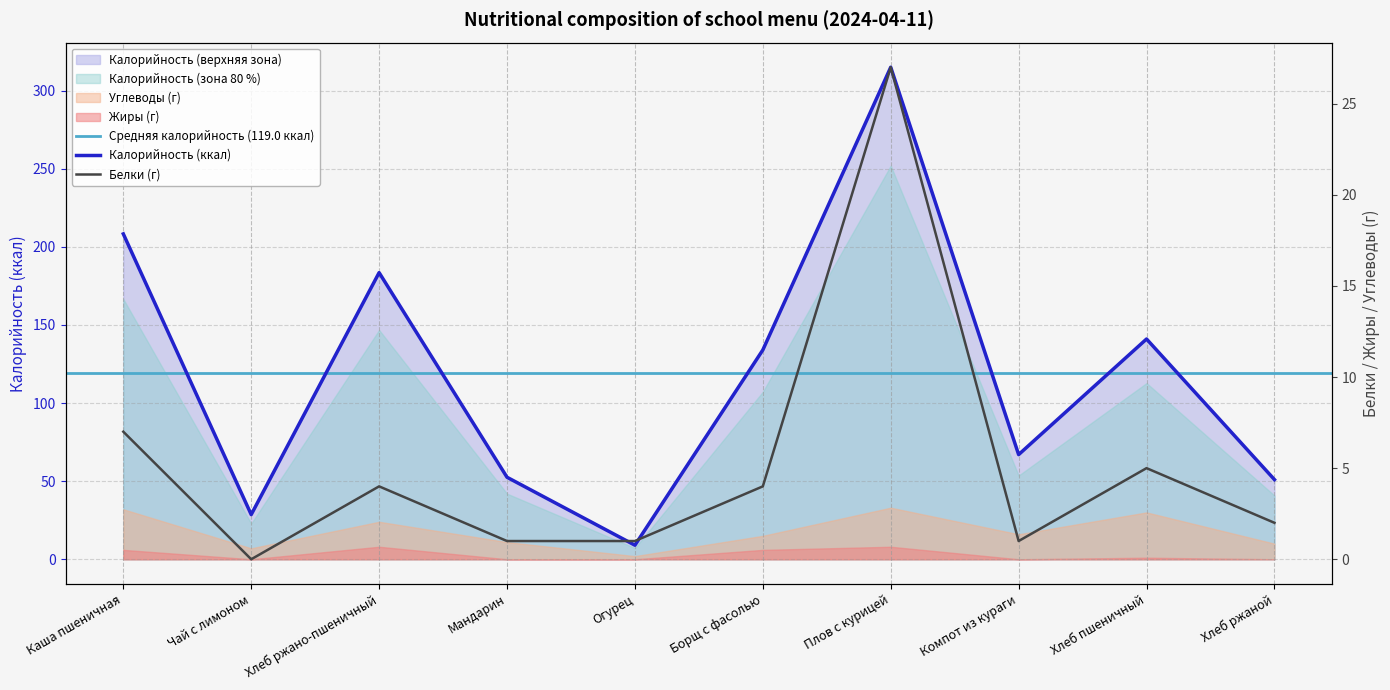

Reading left to right, transcribe all the data shown in this chart.

Калорийность: 208.3	28.6	183.5	52.5	9.0	134.0	315.0	67.0	141.0	51.0
Белки: 7.0	0.0	4.0	1.0	1.0	4.0	27.0	1.0	5.0	2.0